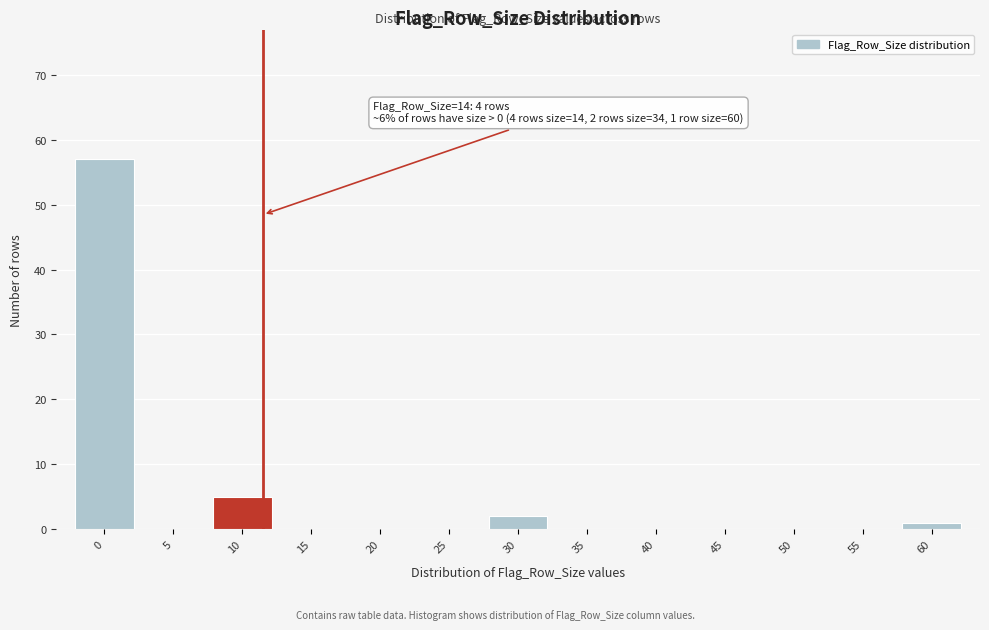

Reading left to right, what are all the values shown in this chart?

0=57	5=0	10=5	15=0	20=0	25=0	30=2	35=0	40=0	45=0	50=0	55=0	60=1